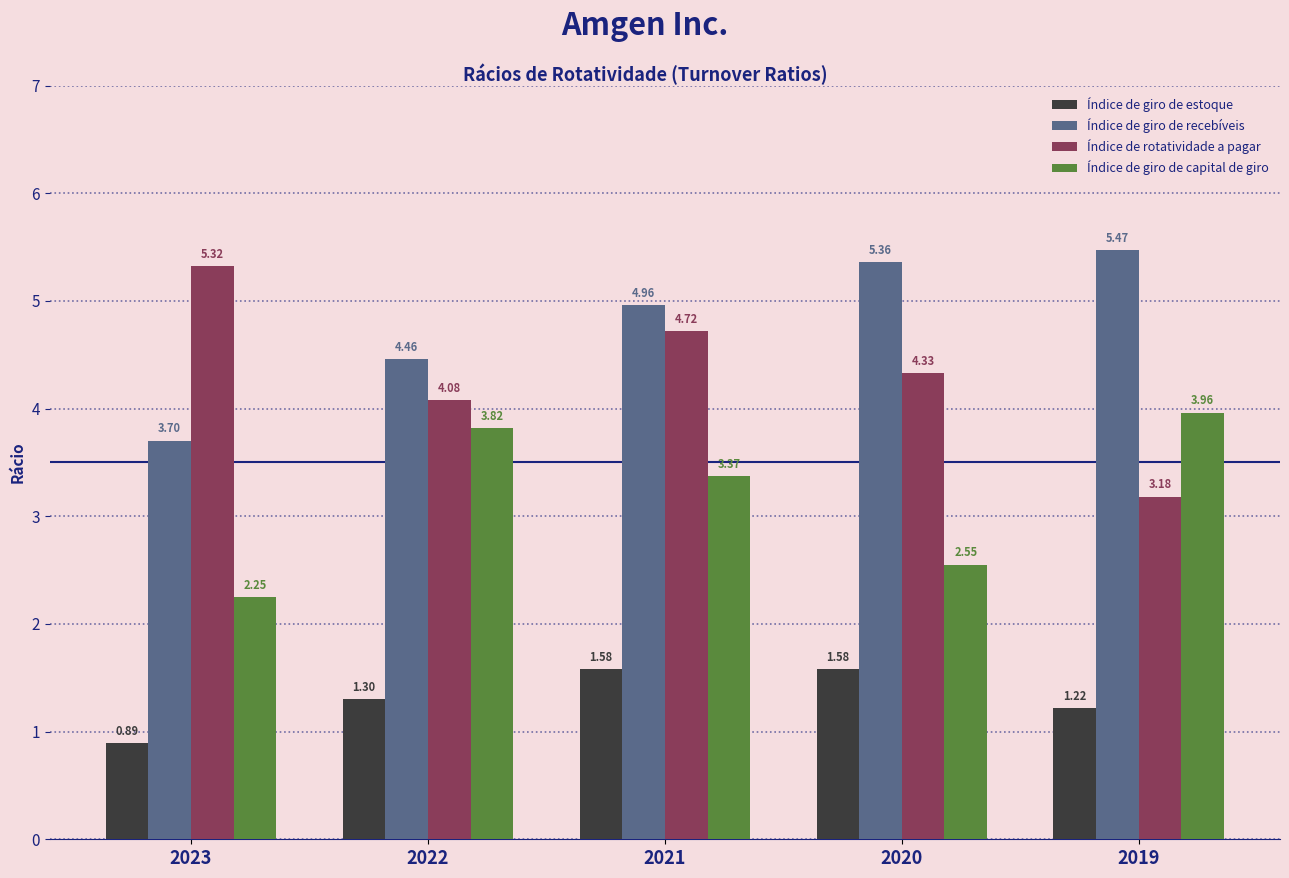

Which category has the lowest value across all series?

2023